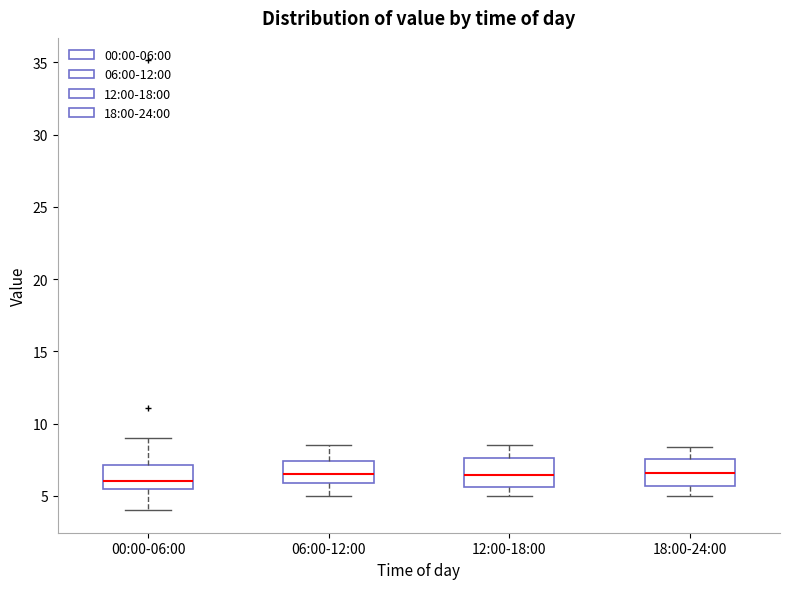

Reading left to right, transcribe this box plot: for each box, give where its median line is, the range the box spans, and where its two whiskers end, as read against the y-axis. The values are not printed on the chart, so give them approximately, as read against the axis.

00:00-06:00: median 6.0, box 5.5 to 7.0, whiskers 4.0 to 9.0
06:00-12:00: median 6.5, box 6.0 to 7.5, whiskers 5.0 to 8.5
12:00-18:00: median 6.5, box 5.5 to 7.5, whiskers 5.0 to 8.5
18:00-24:00: median 6.5, box 5.5 to 7.5, whiskers 5.0 to 8.5